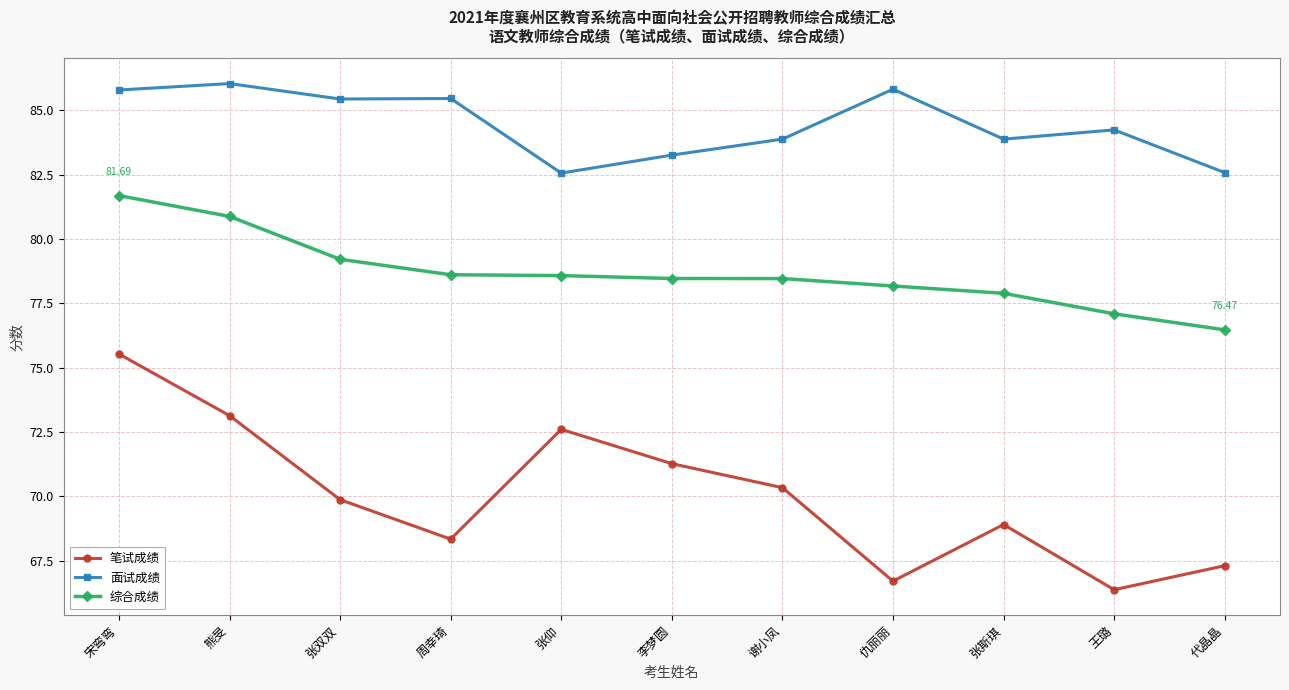

What is the label of the 7th point from the right?

张仰